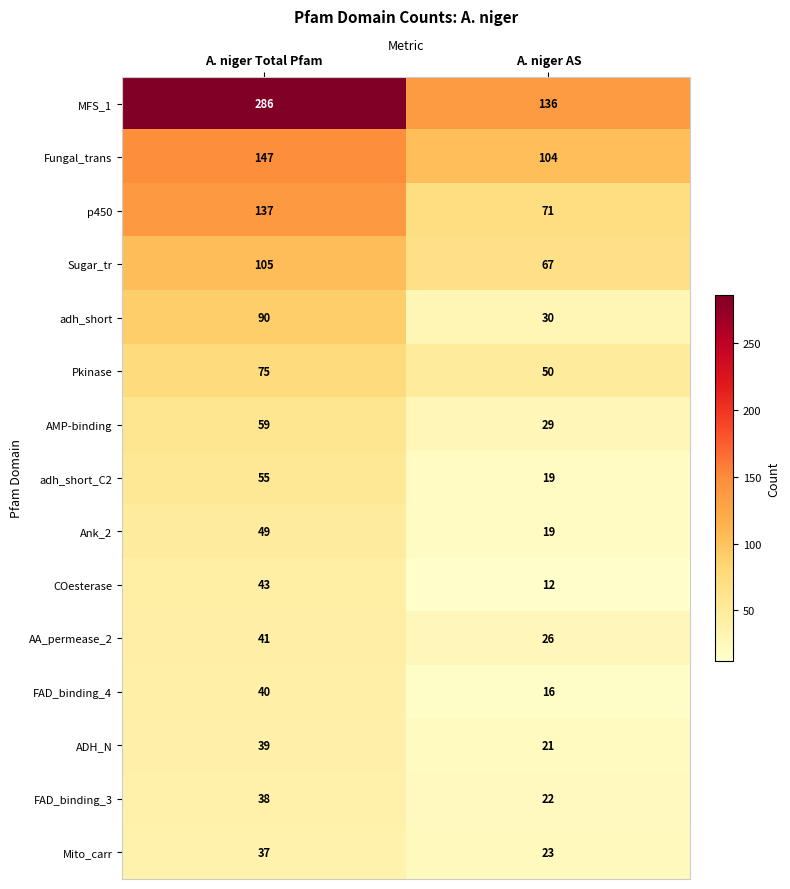

At which category is the sum across all series the highest?

A. niger Total Pfam